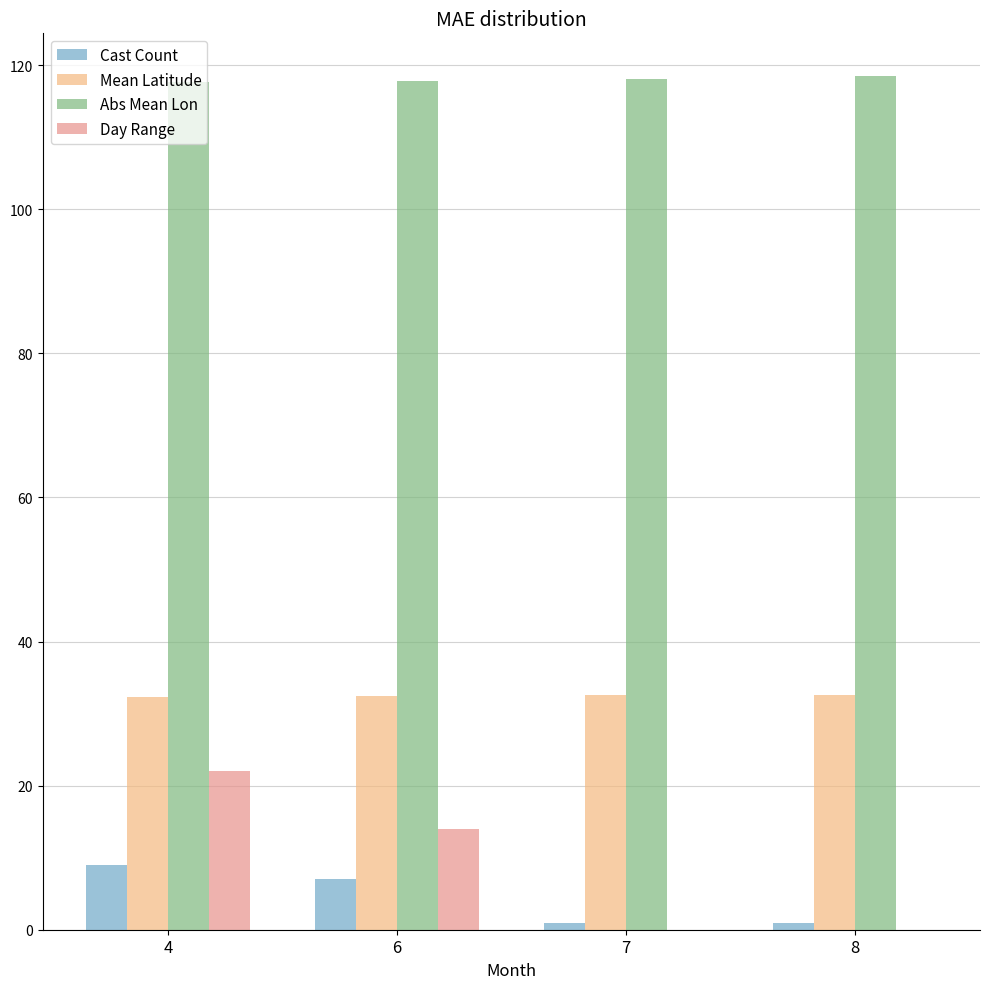

Is the value of Abs Mean Lon at 6 greater than the value of Cast Count at 8?

Yes